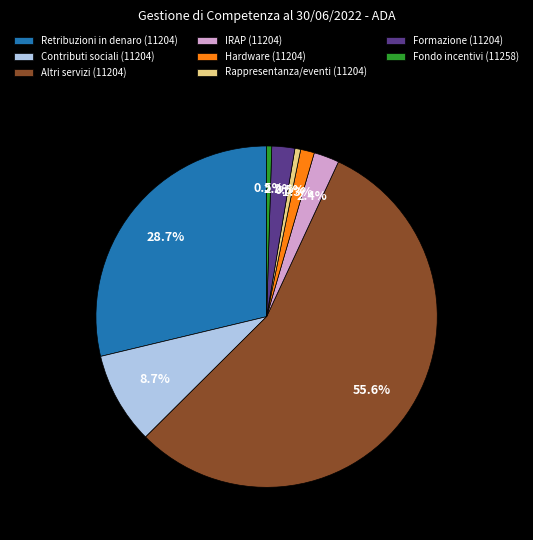

Is there any slice that represents more than half of the pie?

Yes